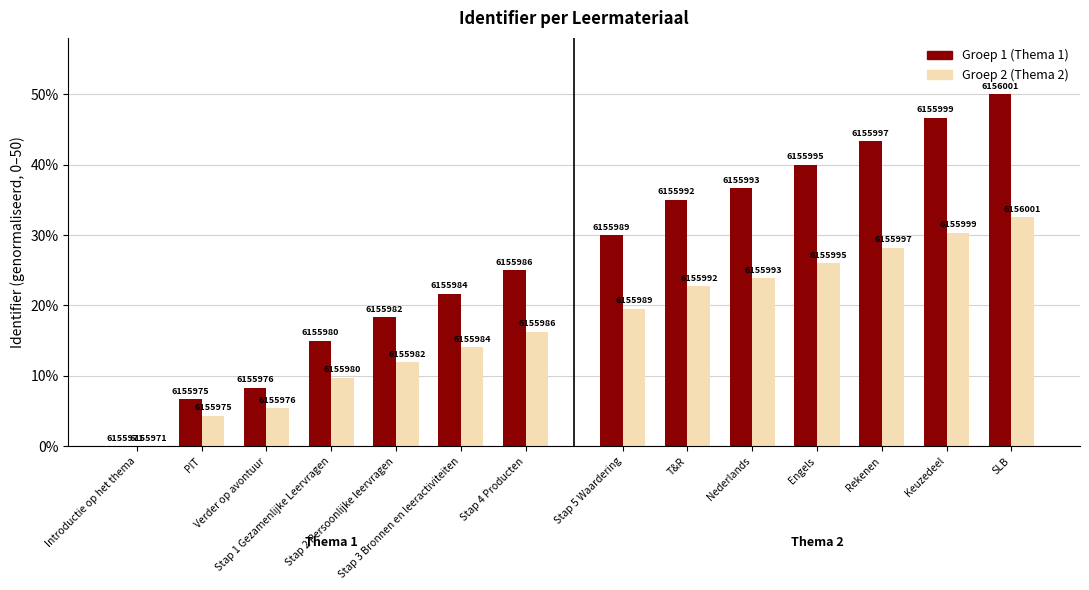

Where is Groep 1 (Thema 1) nearest to the value 12?

Stap 1 Gezamenlijke Leervragen